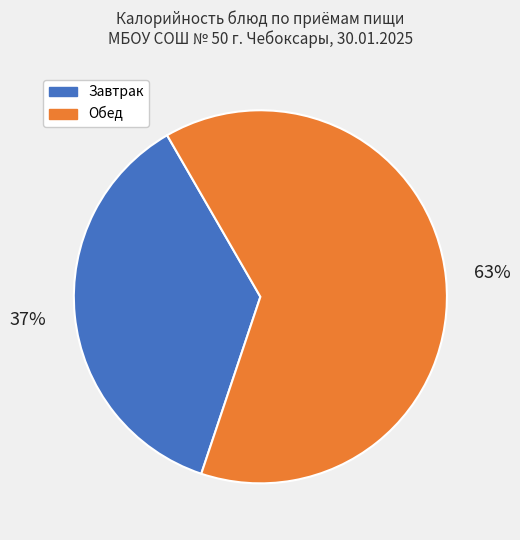

Does any single category account for the majority?

Yes